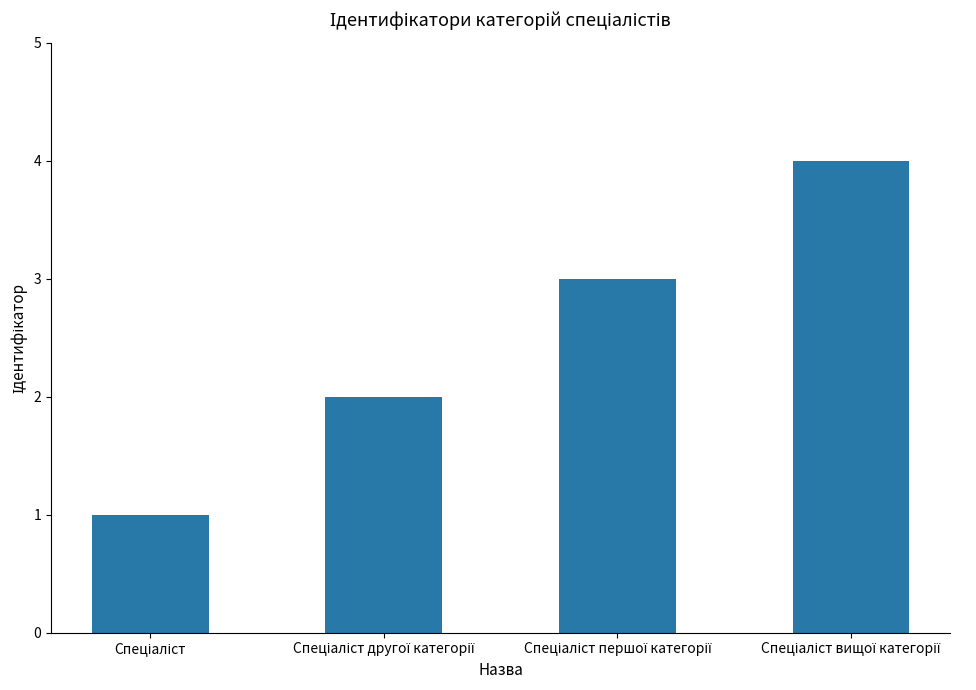

How many data points are less than 3?

2